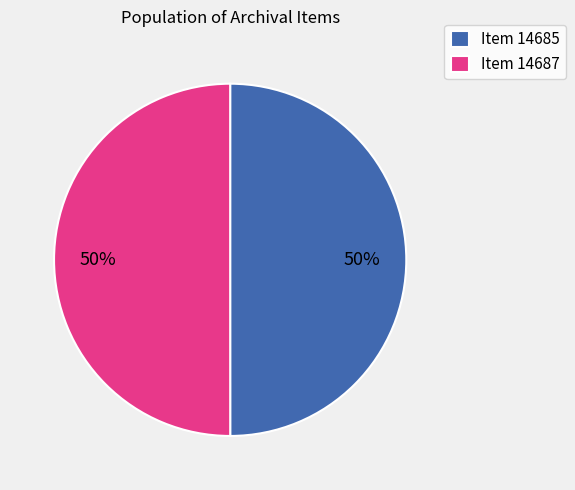

To the nearest percent, what is the average slice percentage?

50%